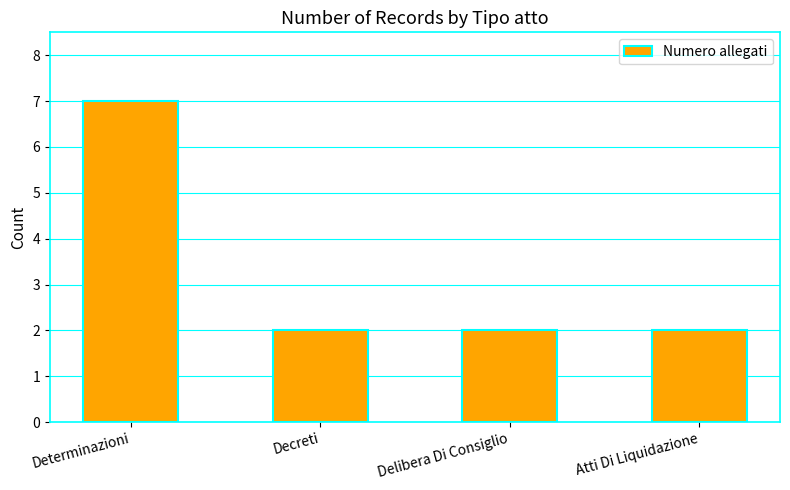

True or false: the data shows 1 at Atti Di Liquidazione.

False